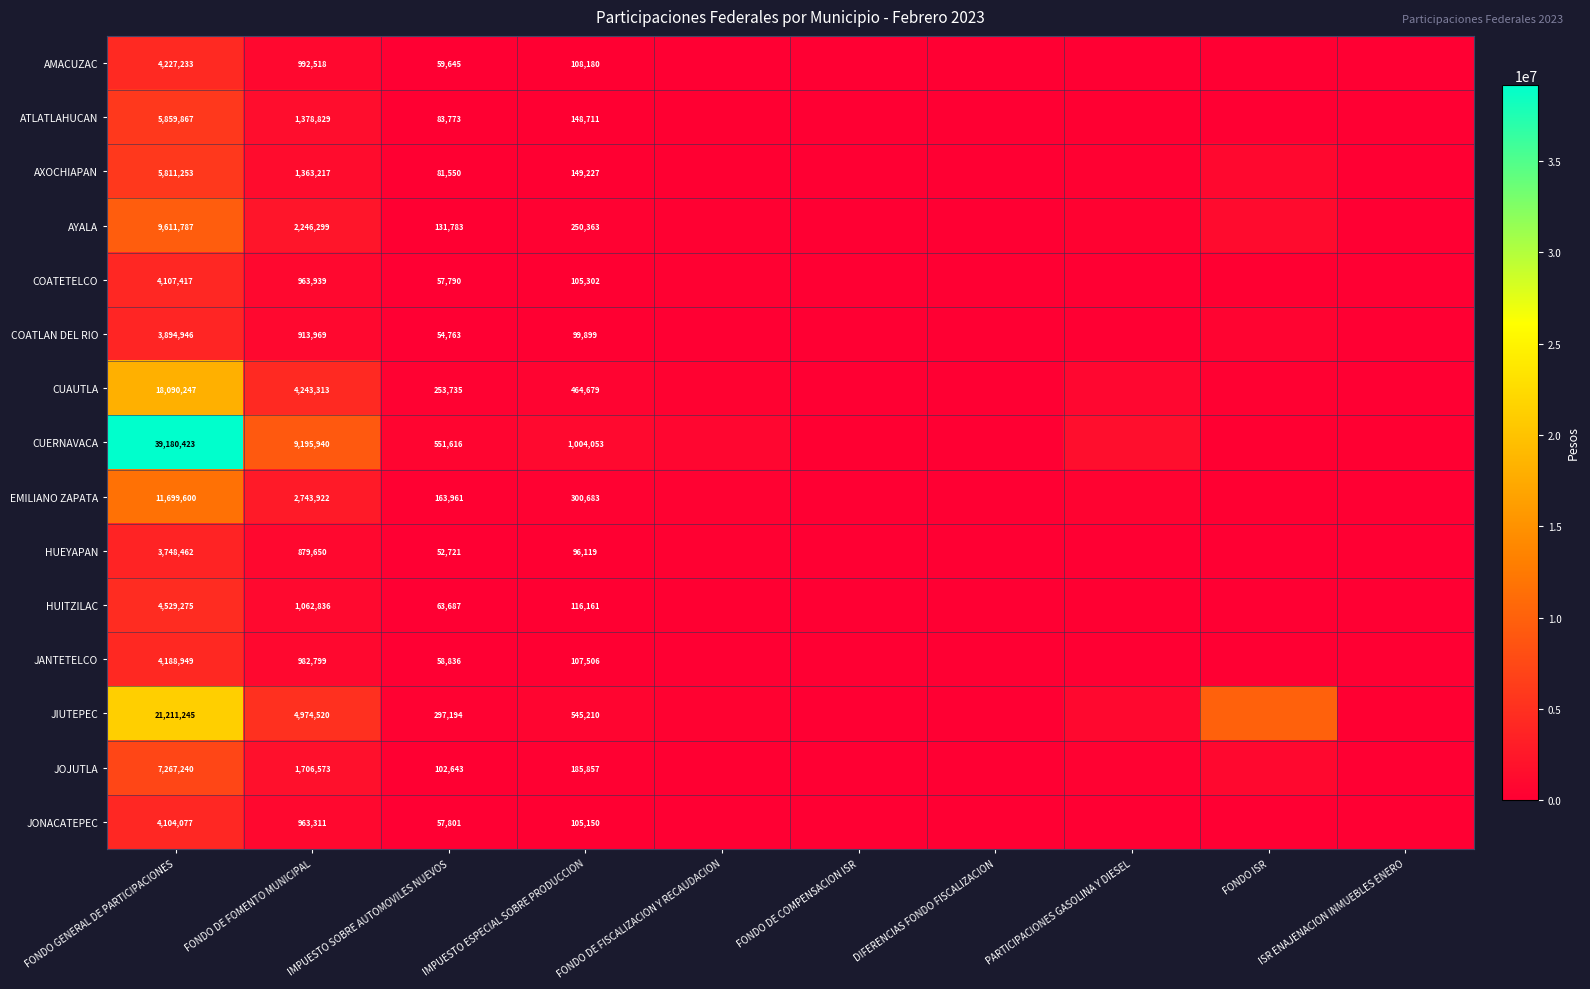

Rank the series at IMPUESTO ESPECIAL SOBRE PRODUCCION from lowest to highest value.

HUEYAPAN, COATLAN DEL RIO, JONACATEPEC, COATETELCO, JANTETELCO, AMACUZAC, HUITZILAC, ATLATLAHUCAN, AXOCHIAPAN, JOJUTLA, AYALA, EMILIANO ZAPATA, CUAUTLA, JIUTEPEC, CUERNAVACA